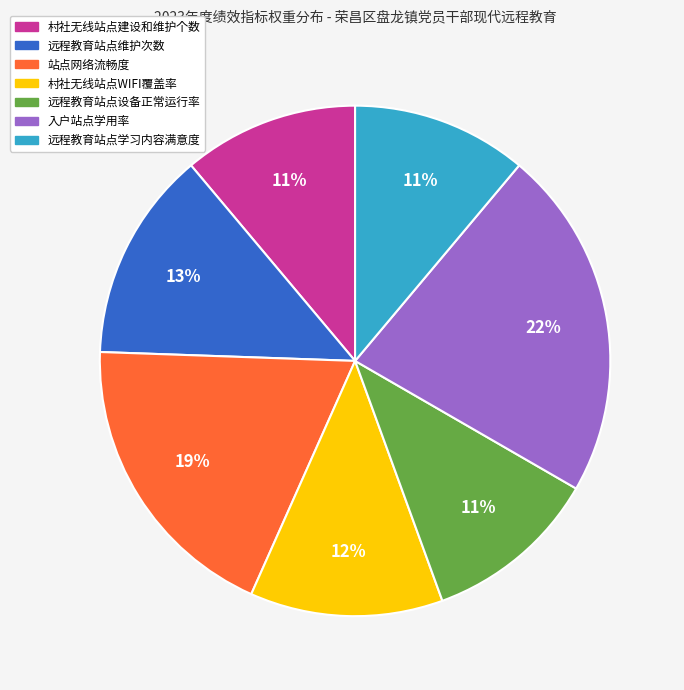

Which has a higher value, 远程教育站点学习内容满意度 or 远程教育站点维护次数?

远程教育站点维护次数